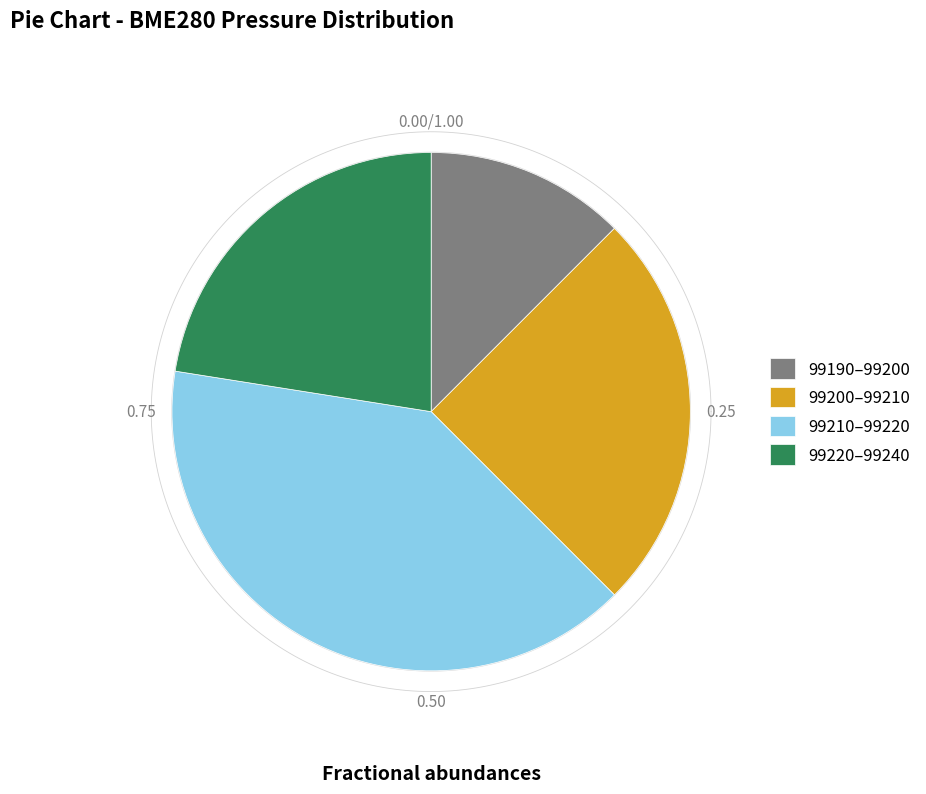

Which has a higher value, 7 or 18?

18